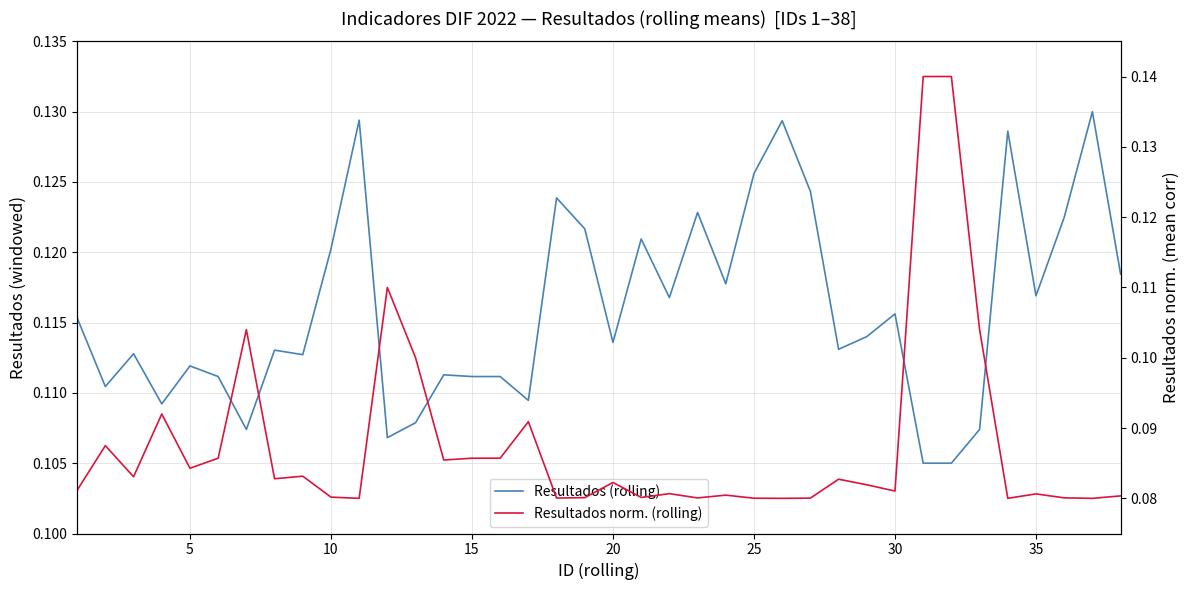

What is the difference between the maximum and minimum values in the Resultados norm. (rolling) series?

0.1